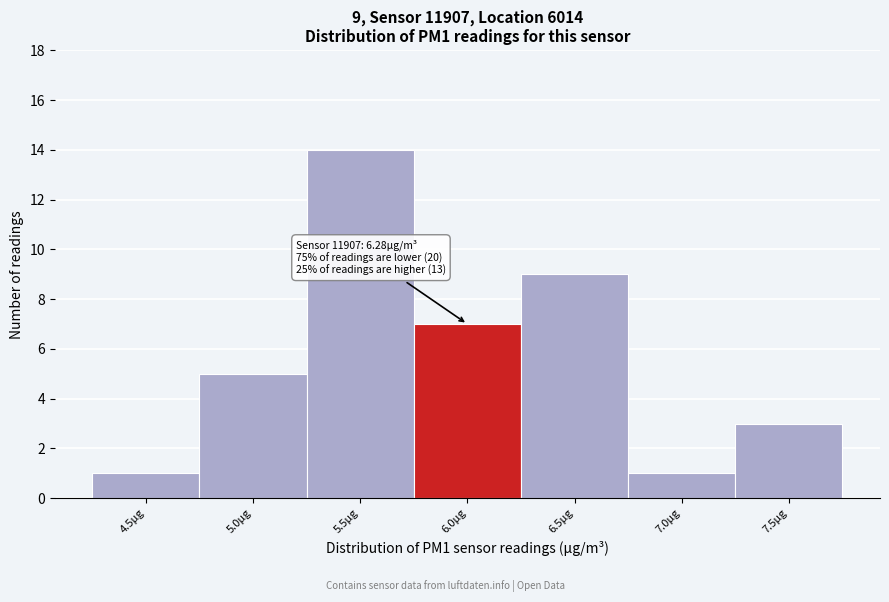

Reading left to right, what are all the values shown in this chart?

4.5µg=1	5.0µg=5	5.5µg=14	6.0µg=7	6.5µg=9	7.0µg=1	7.5µg=3